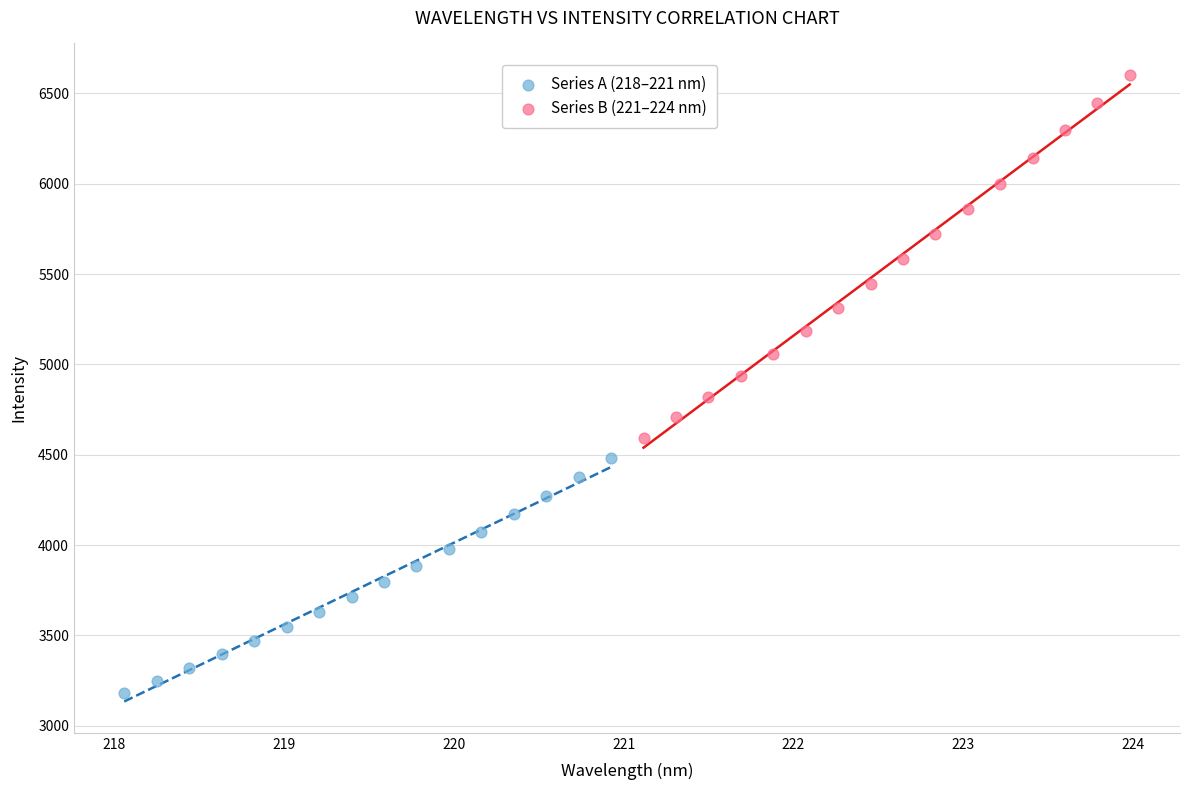

Which series contains the lowest Y value?

Series A (218–221 nm)